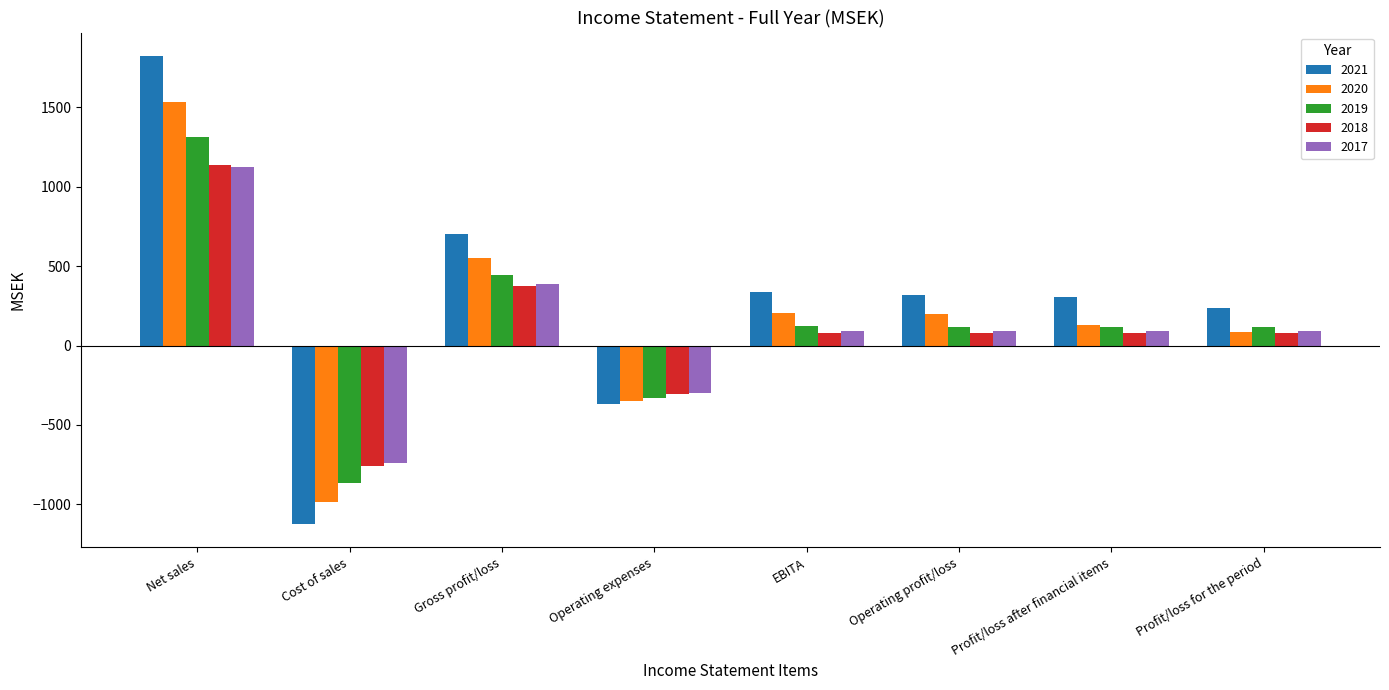

Read the 2021 value at EBITA.

338.9